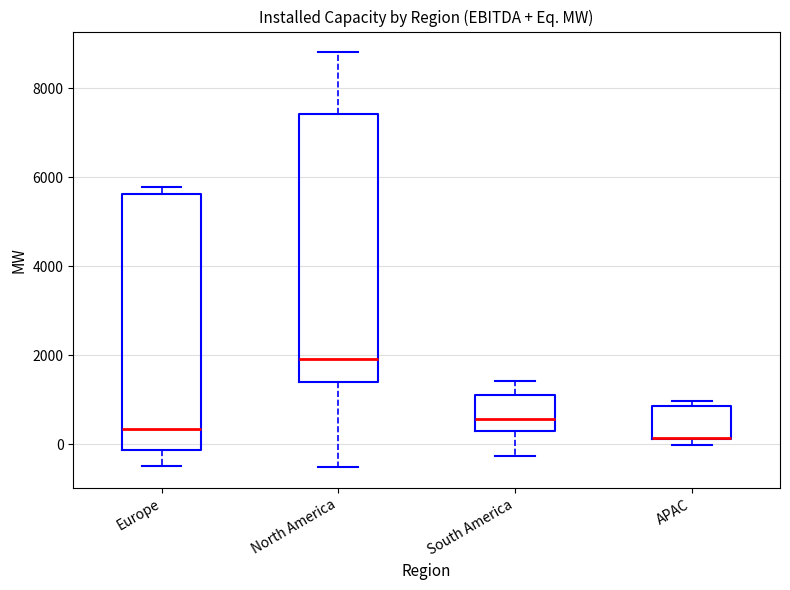

Which box is the tallest, from its lower edge to its upper edge?

North America